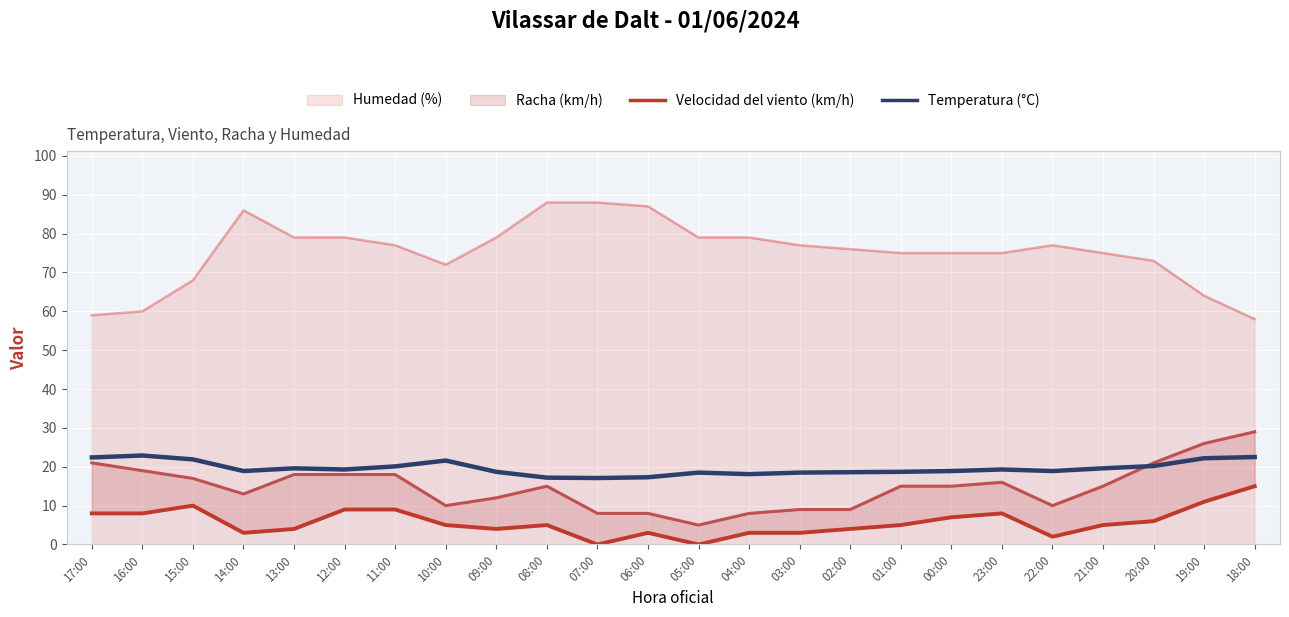

Where is the first local minimum for Temperatura (°C)?

14:00